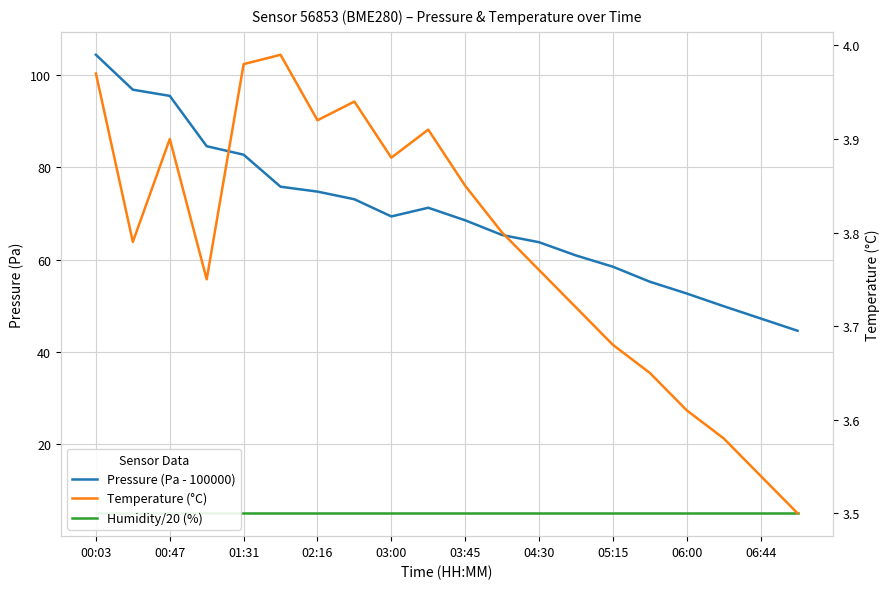

What is the average value of the Temperature (°C) series?

3.8